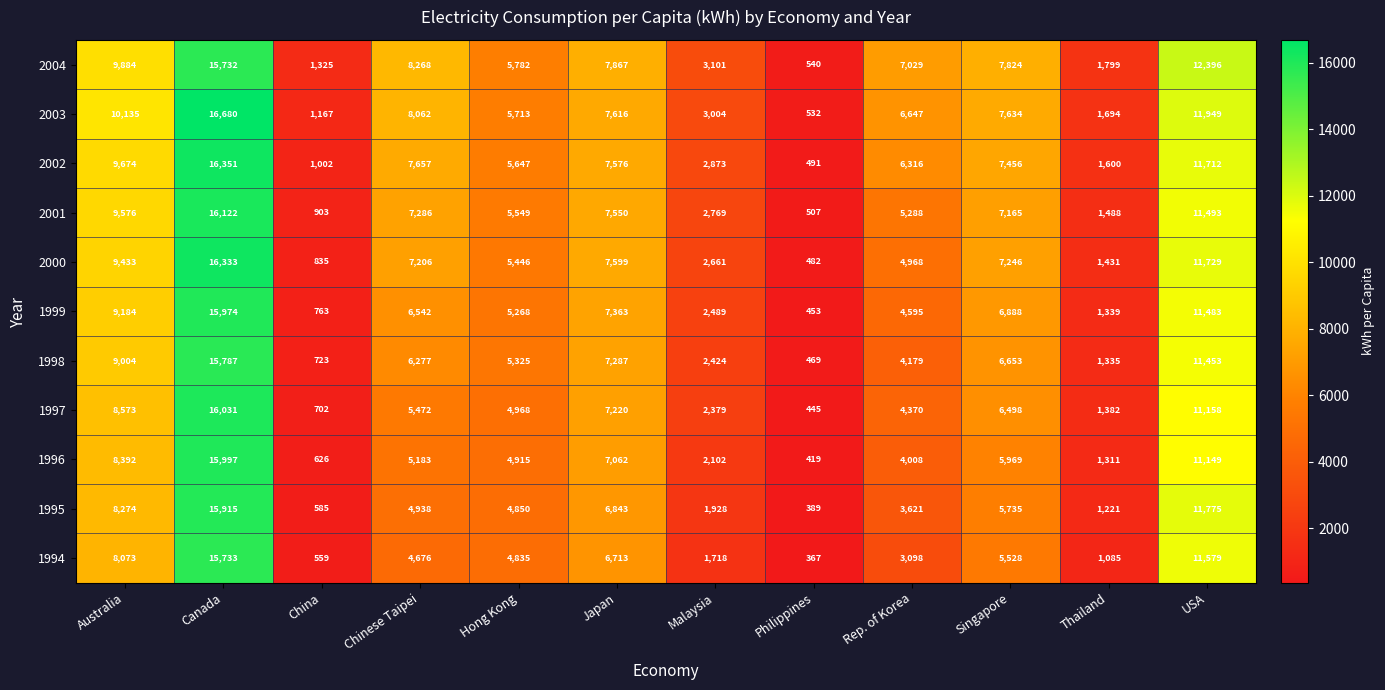

At which category is the sum across all series the highest?

Canada